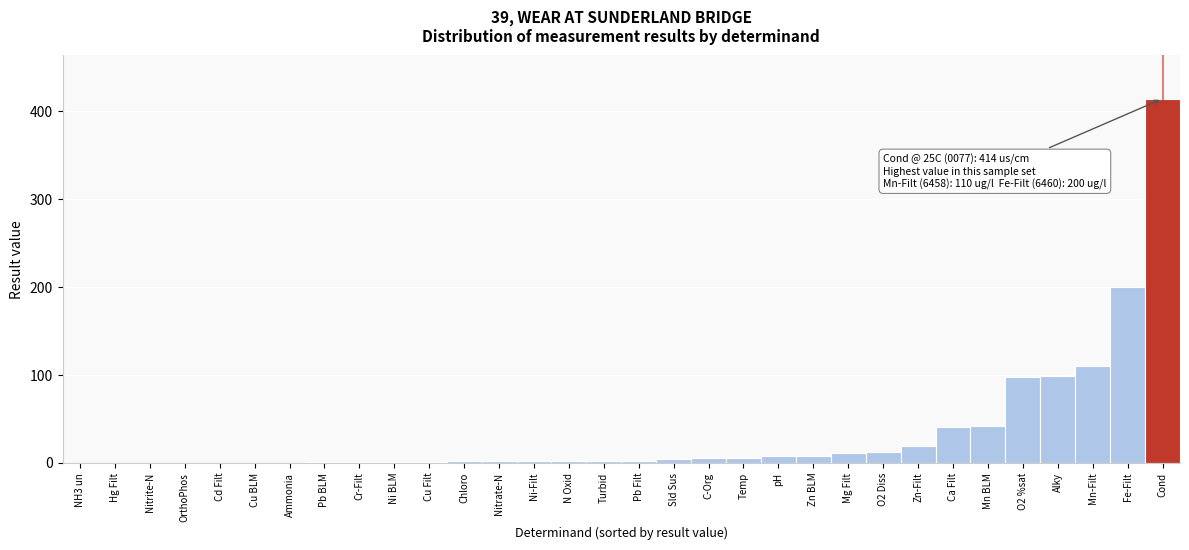

What is the approximate value at Mg Filt?

11.0